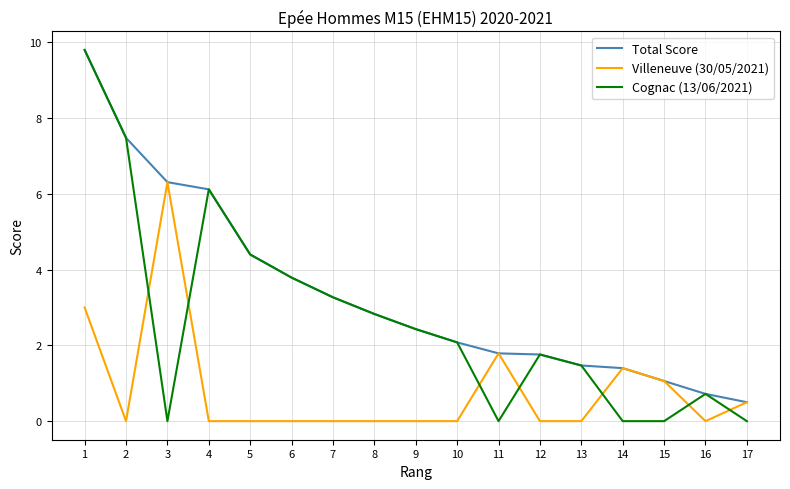

What is the sum of the Villeneuve (30/05/2021) values at 12 and 1?

3.0